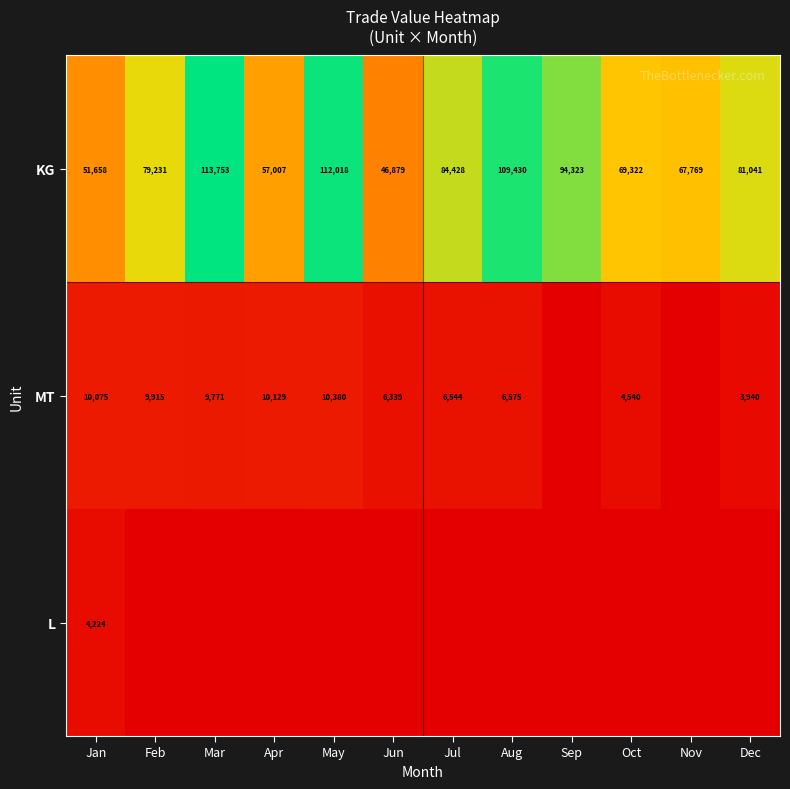

How many categories are shown in the chart?

12